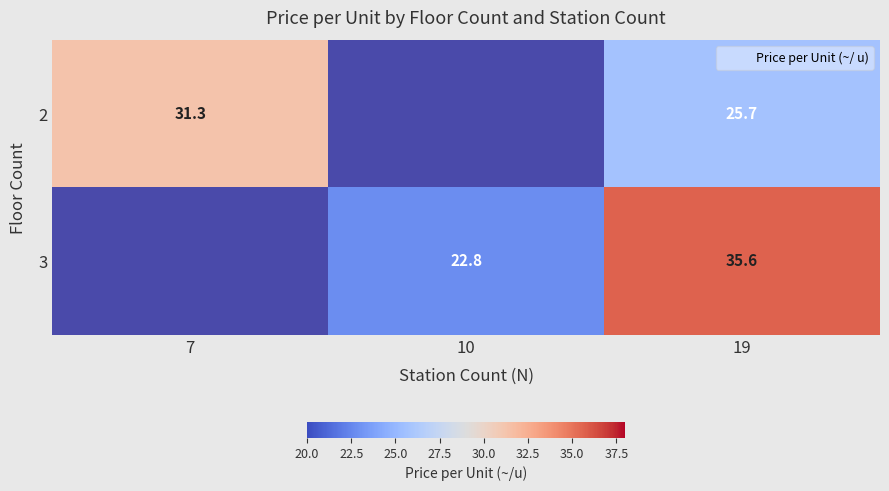

Count the number of categories in the chart.

3